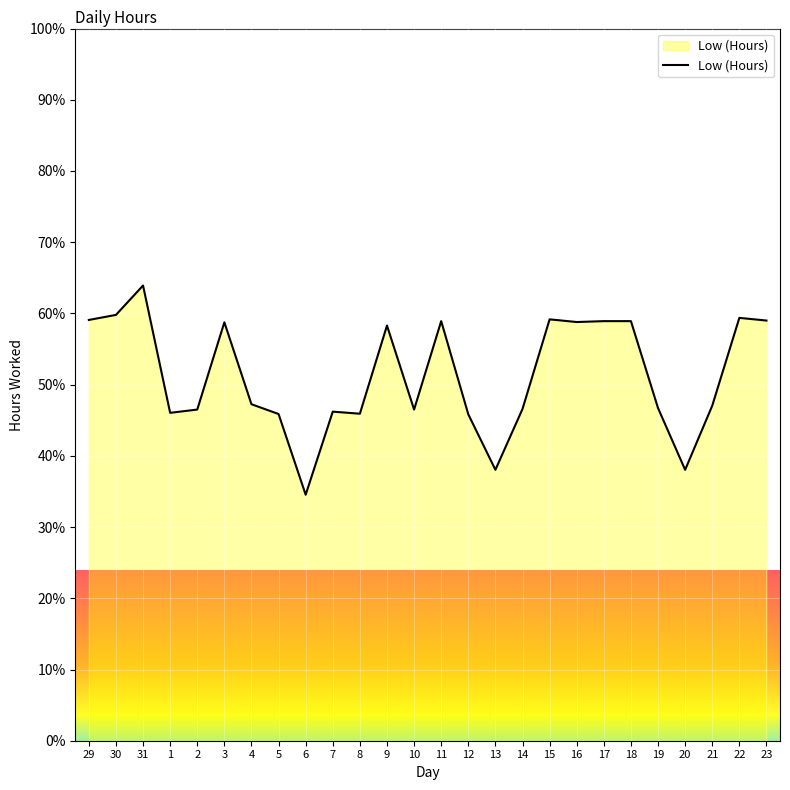

Where does the data first go above 47?

29